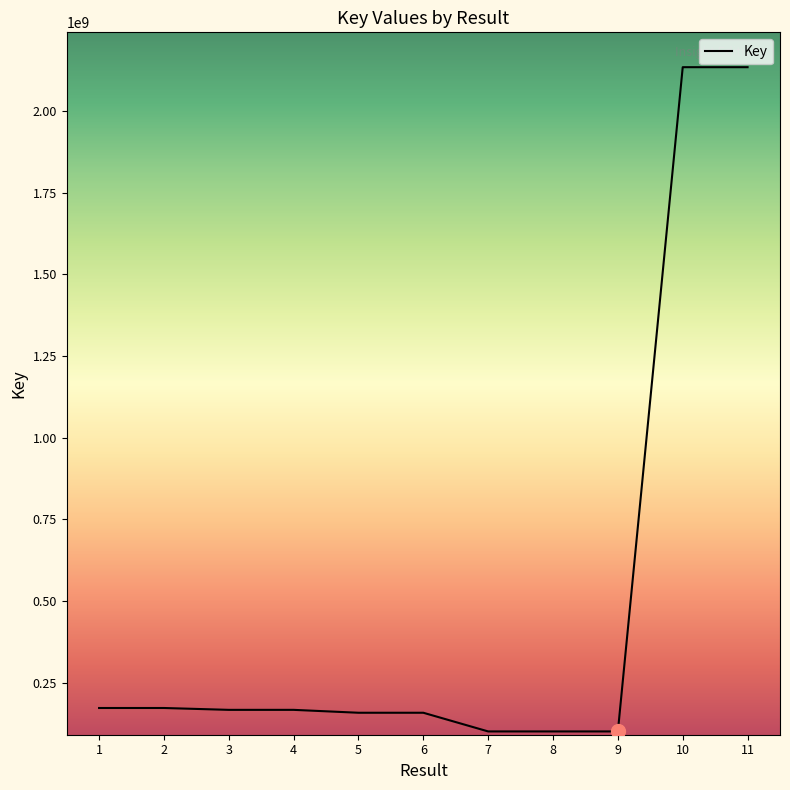

What is the change in value from 5 to 11?

+1976146099